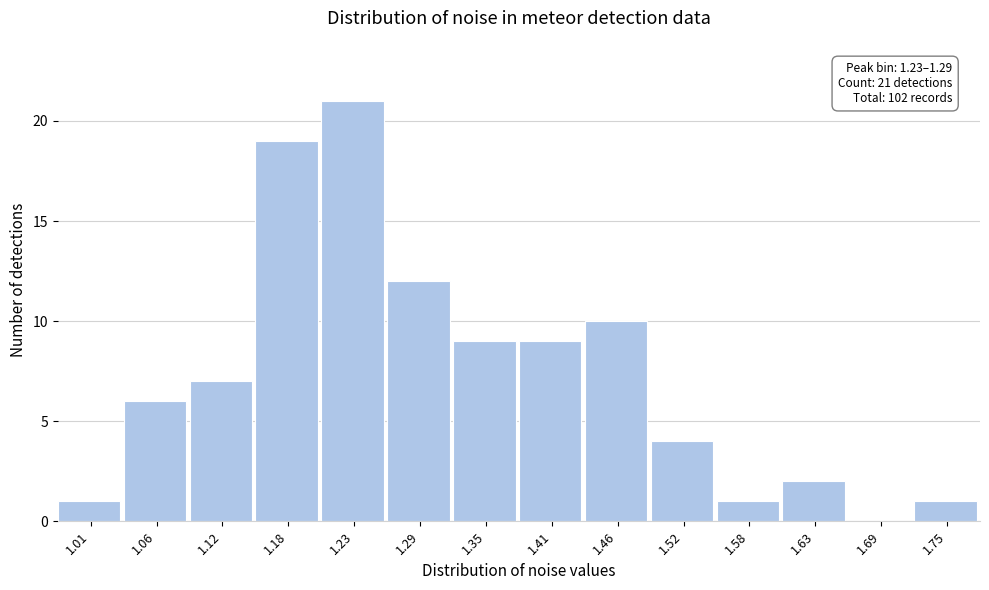

Reading left to right, what are all the values shown in this chart?

1.01=1	1.06=6	1.12=7	1.18=19	1.23=21	1.29=12	1.35=9	1.41=9	1.46=10	1.52=4	1.58=1	1.63=2	1.69=0	1.75=1